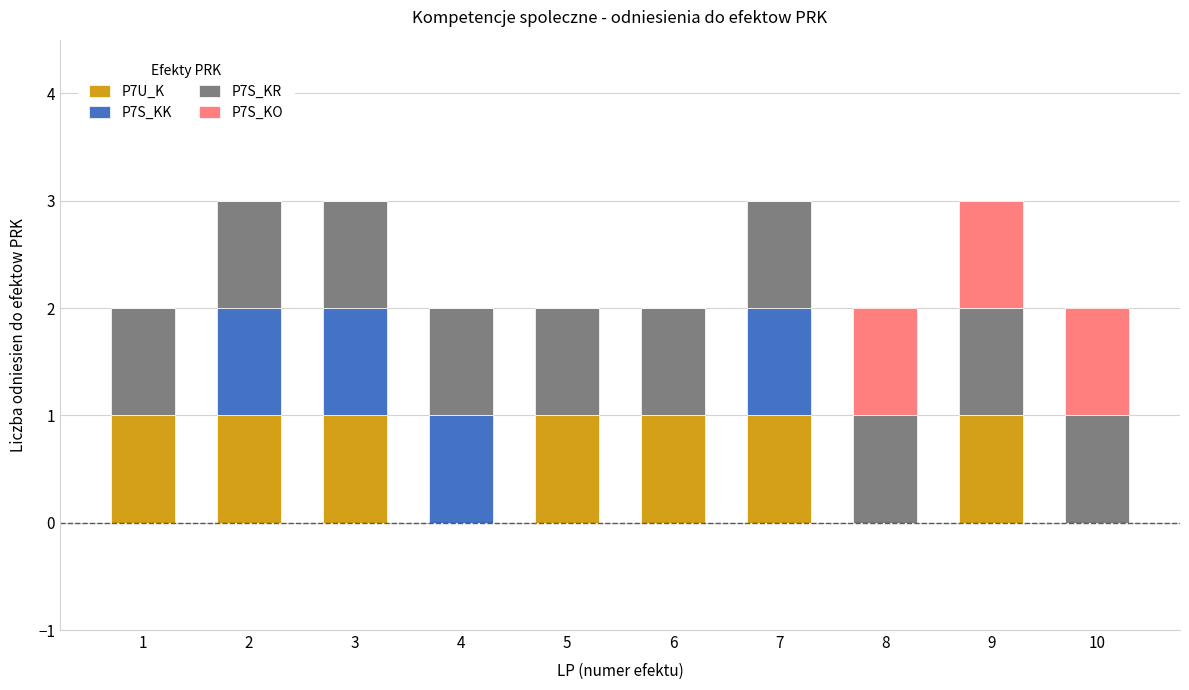

The value of P7U_K at 4 is 0. True or false?

True